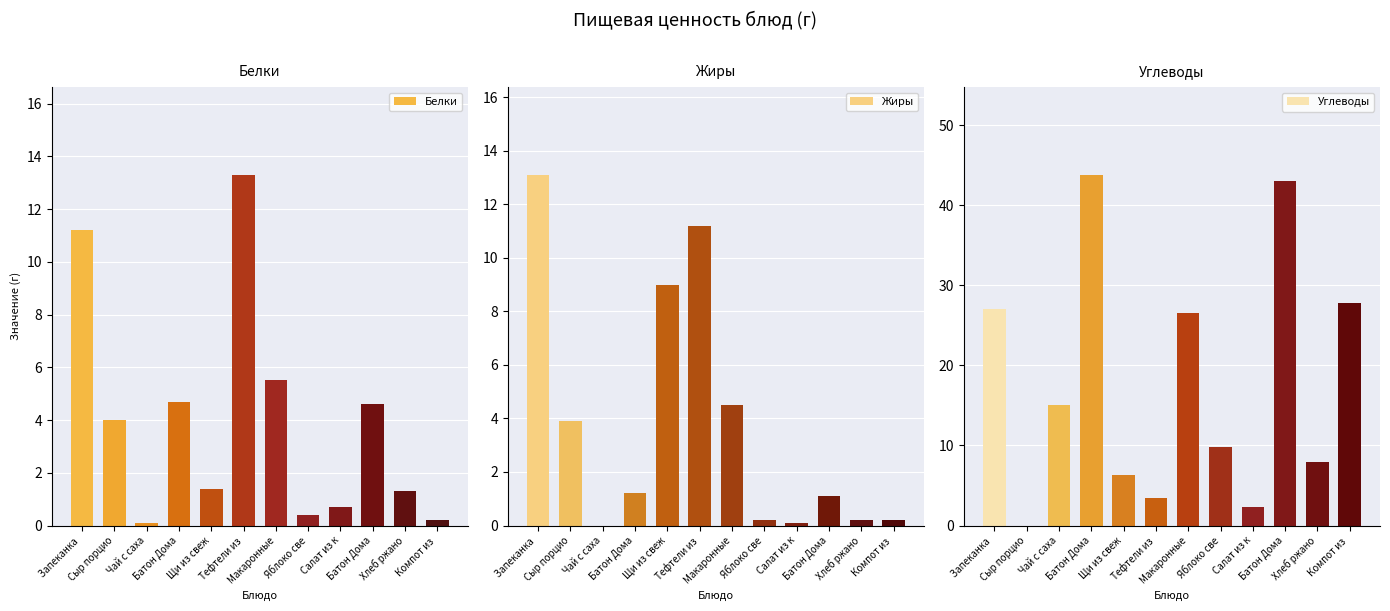

Is the value of Белки at Компот из  greater than the value of Жиры at Щи из свеж?

No